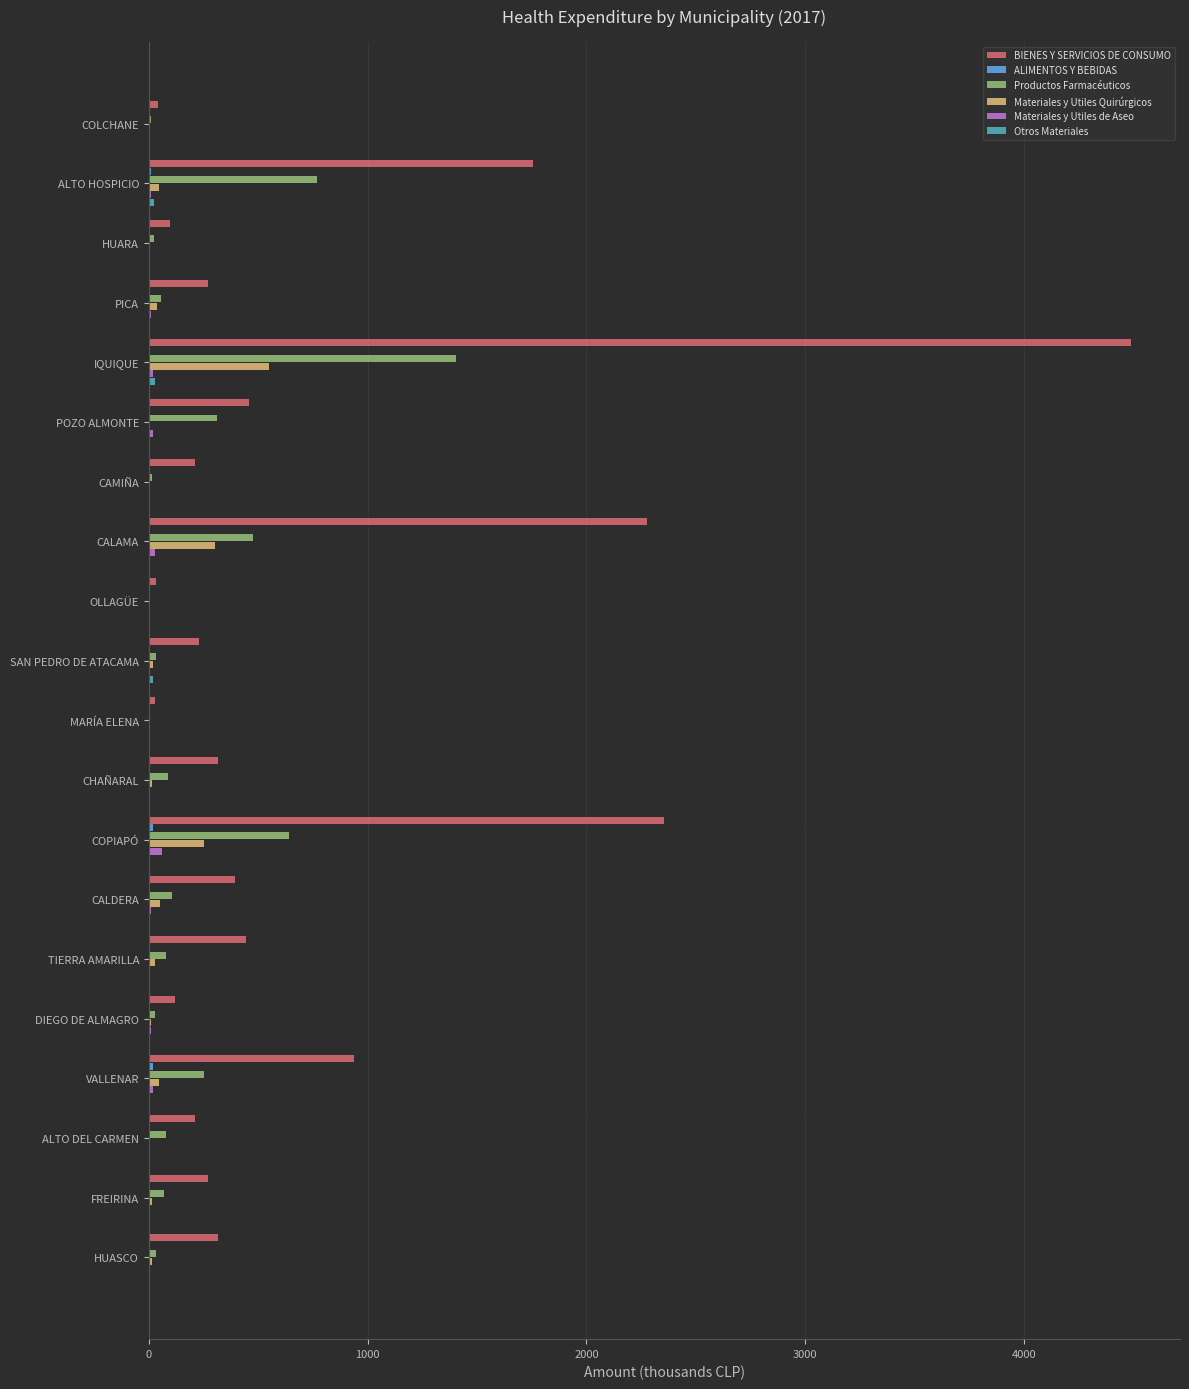

At which category is the sum across all series the highest?

IQUIQUE